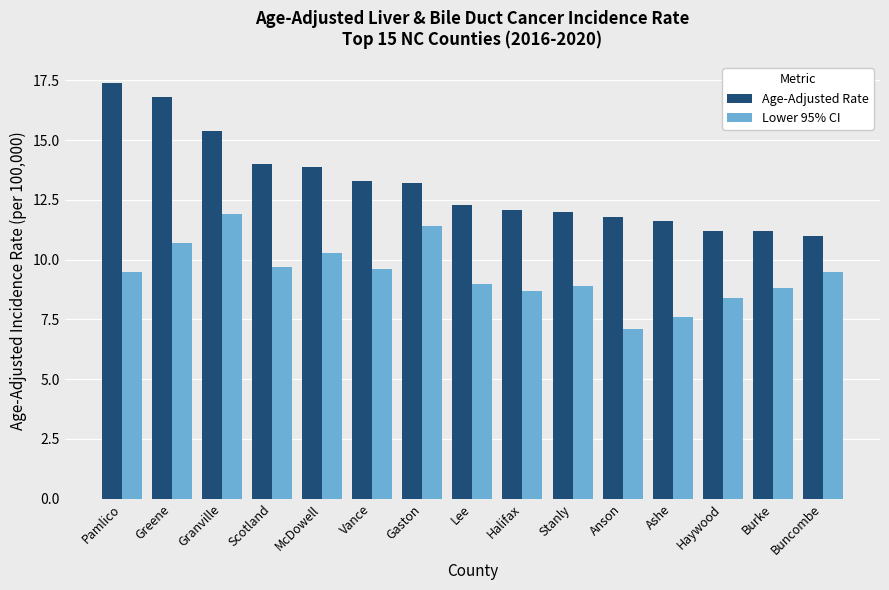

What are all the series names shown in the legend?

Age-Adjusted Rate, Lower 95% CI